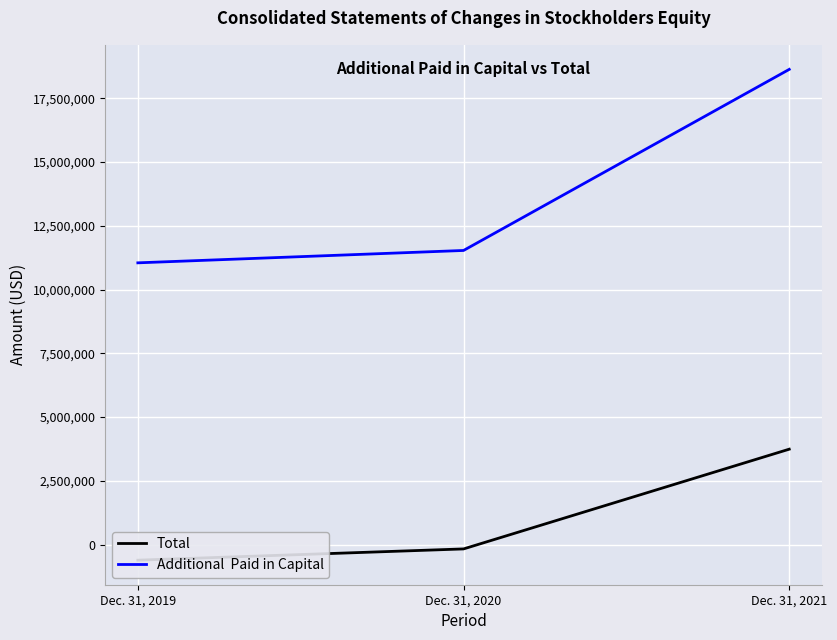

Reading left to right, list all the values displayed in this chart.

Total: -612716	-171048	3740303
Additional  Paid in Capital: 11047546	11532849	18634146